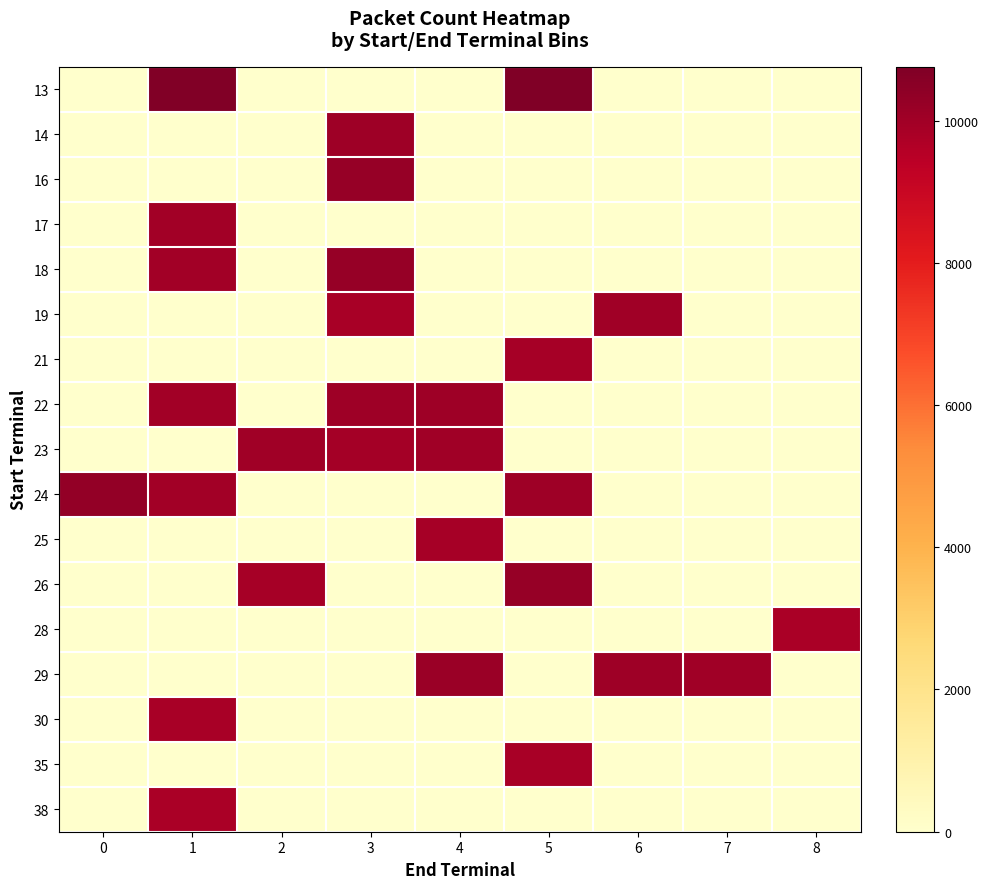

Which series has the largest total across all categories?

24